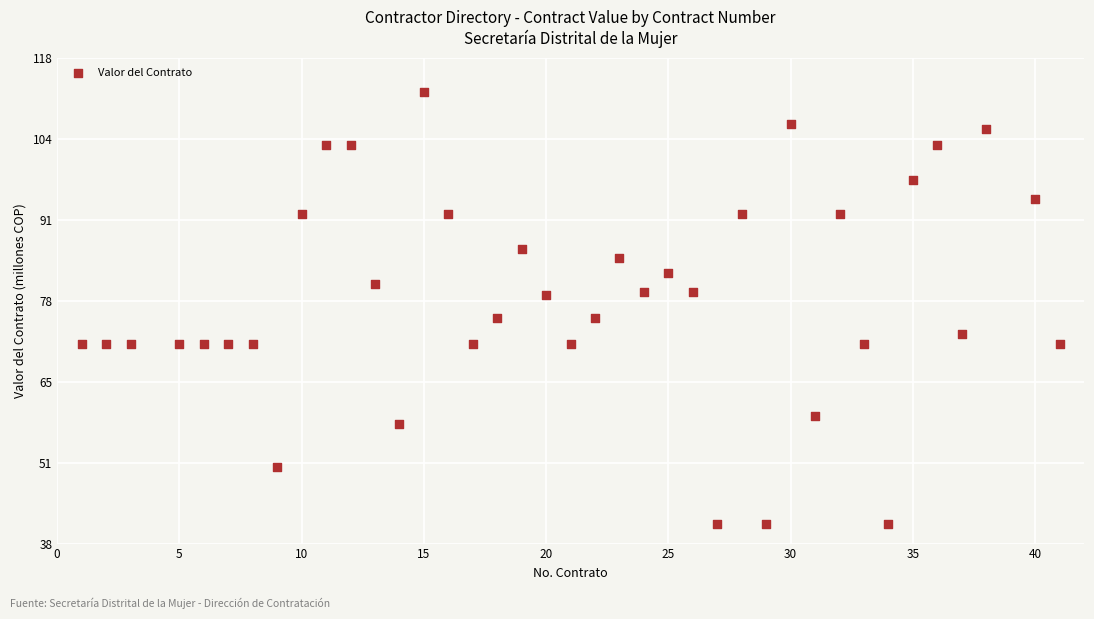

What is the range of Y values (max minus min)?

70.9